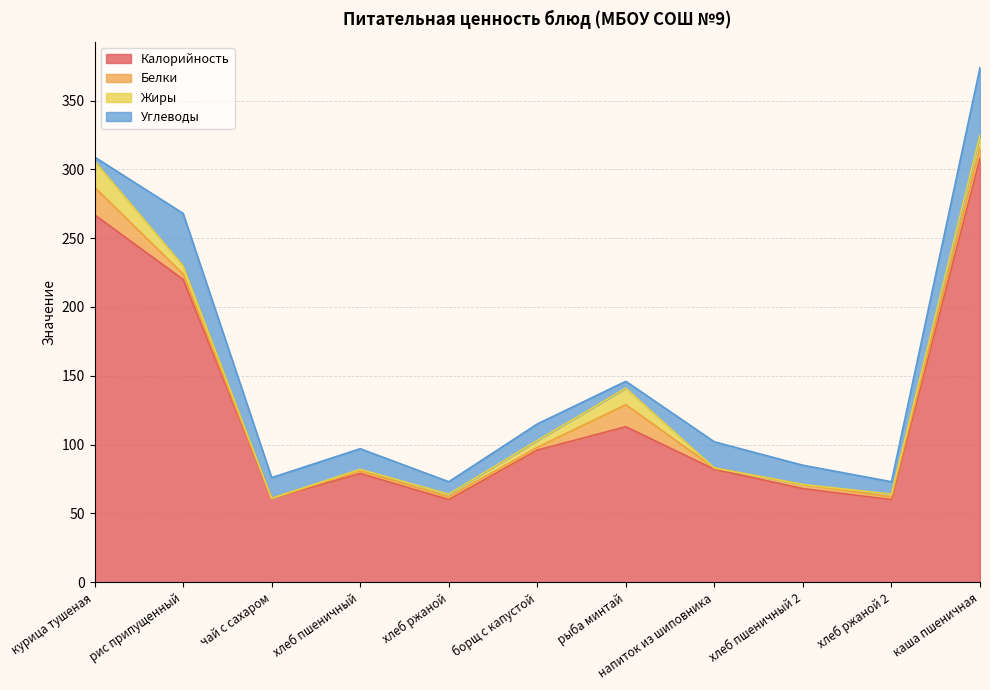

What is the value of the Белки point at the 1st from the left?

20